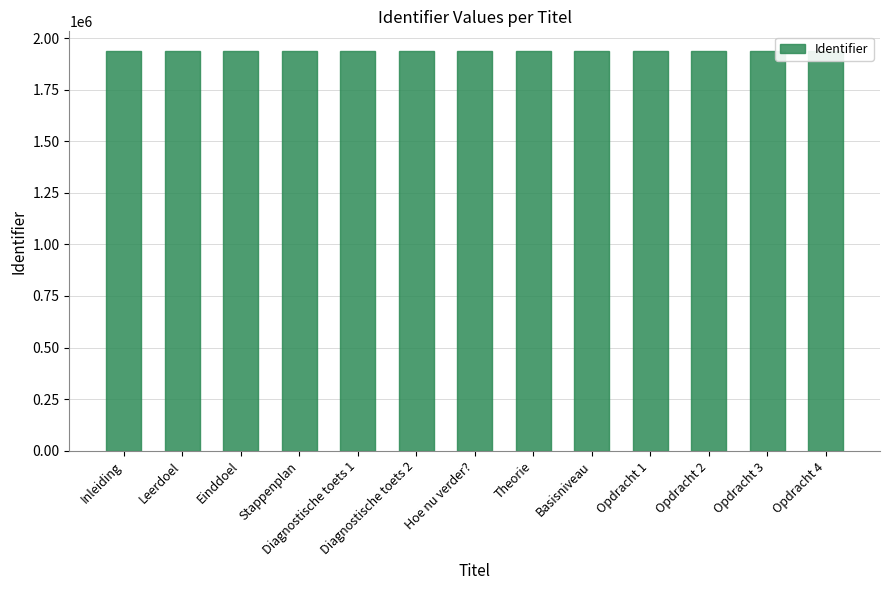

What is the sum of all values?

25163165